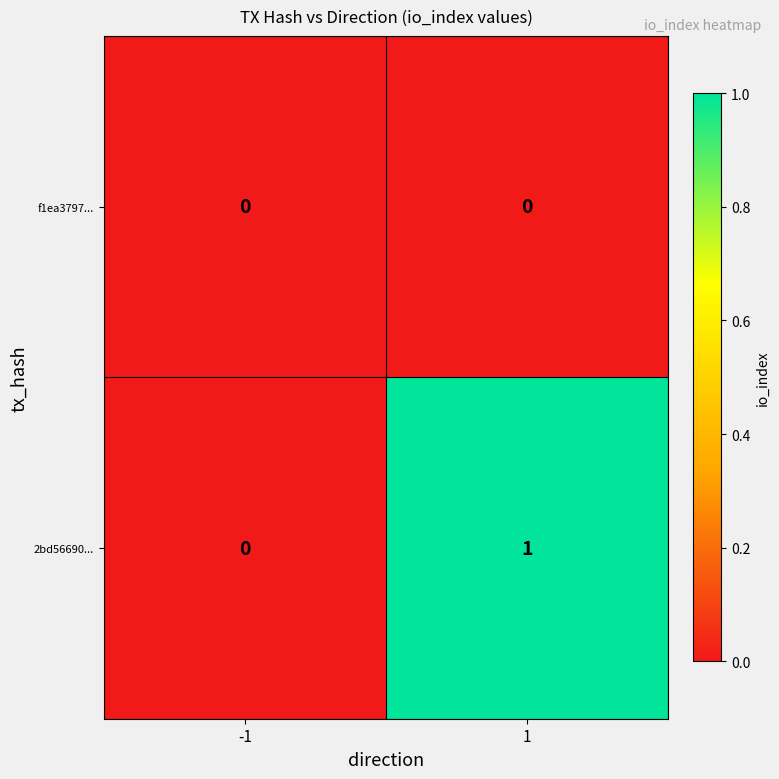

Reading left to right, list all the values displayed in this chart.

f1ea3797...: -1=0	1=0
2bd56690...: -1=0	1=1